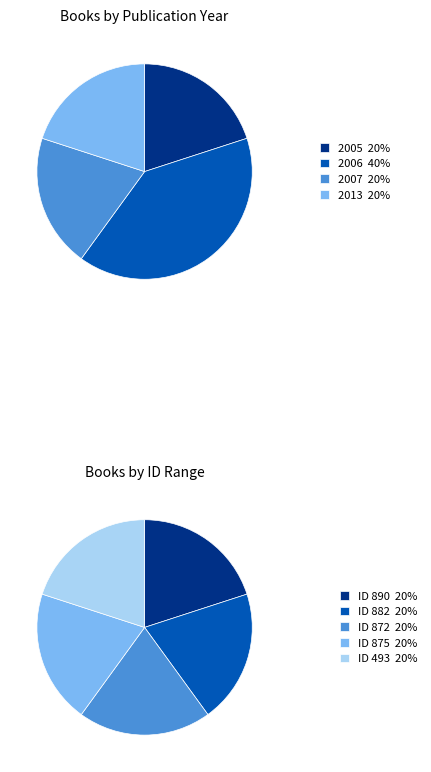

To the nearest percent, what percentage of the pie is 493?

20%